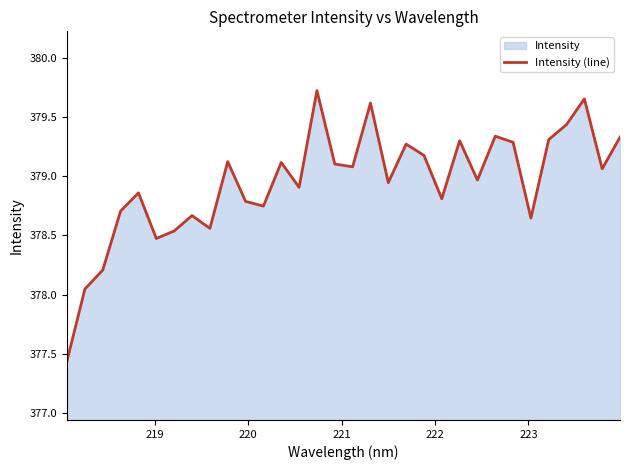

How many values are below 379?

16